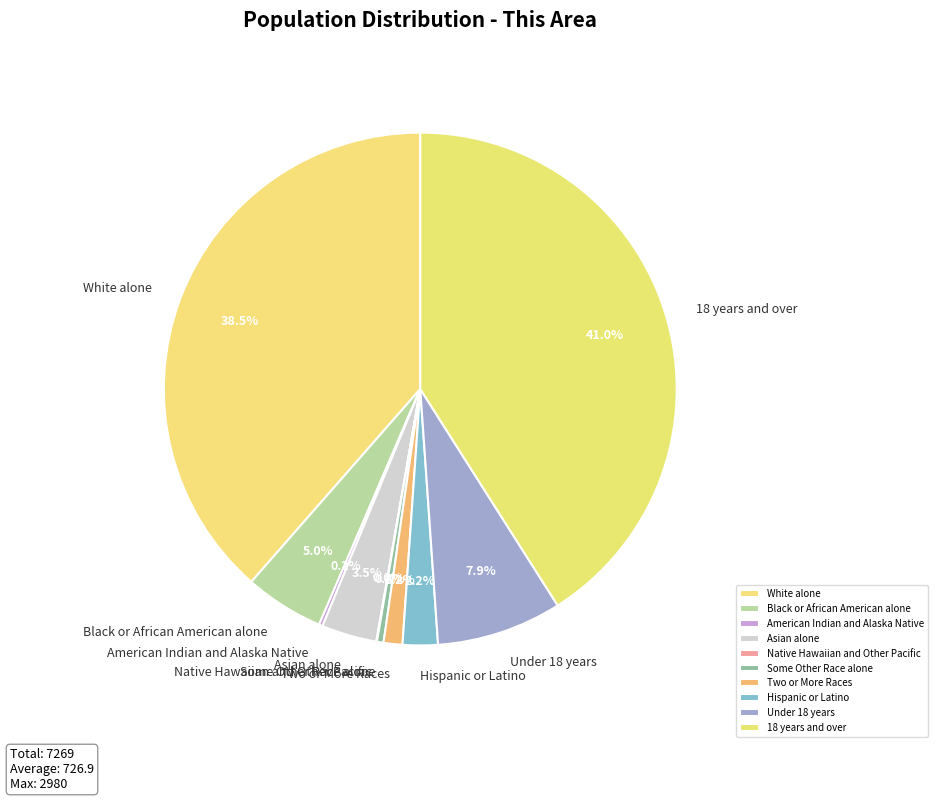

True or false: Two or More Races accounts for 1% of the total.

True